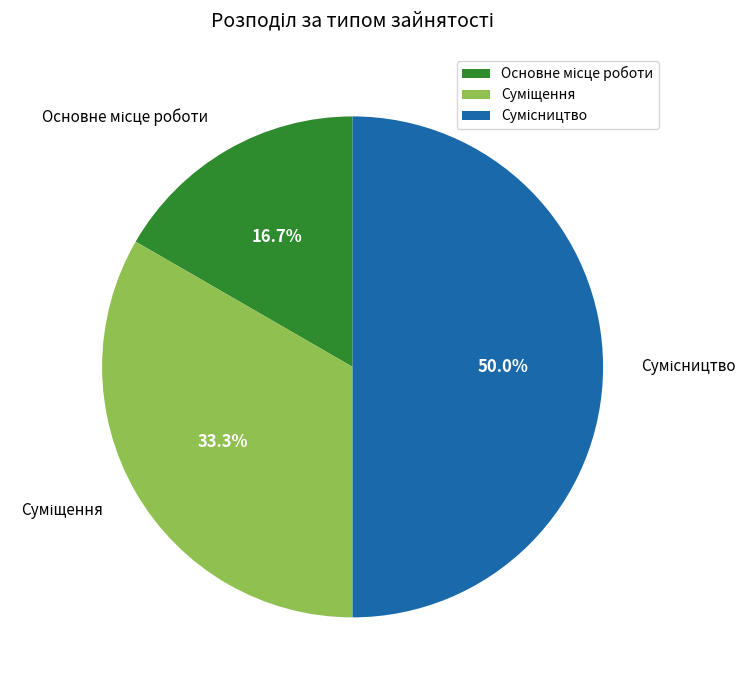

To the nearest percent, what percentage of the pie is Суміщення?

33%